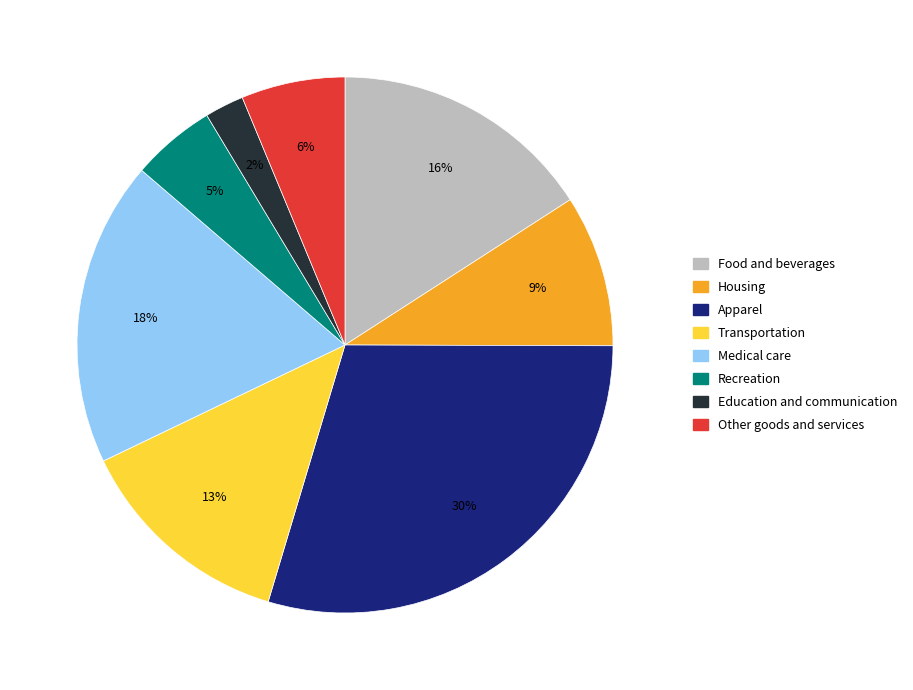

Combined, do Transportation and Other goods and services account for over 50%?

No